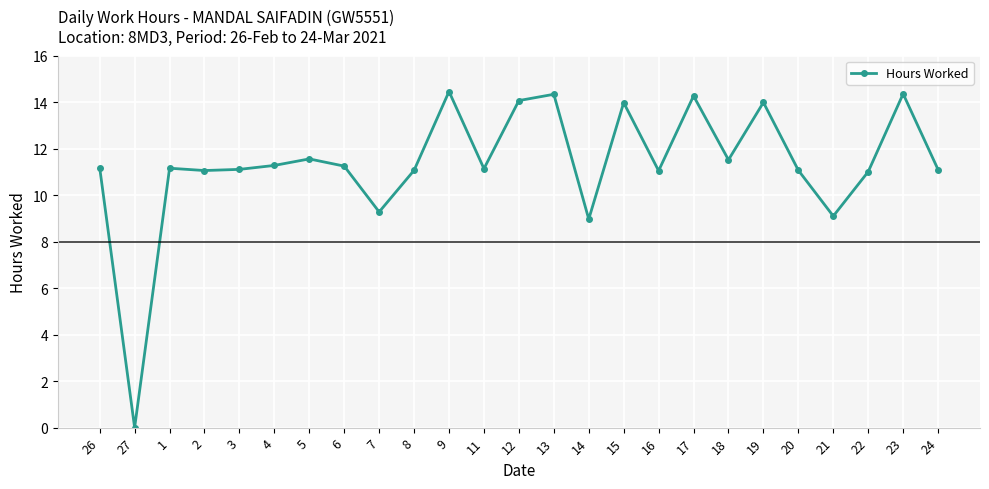

True or false: the data shows 18.4 at 18.

False